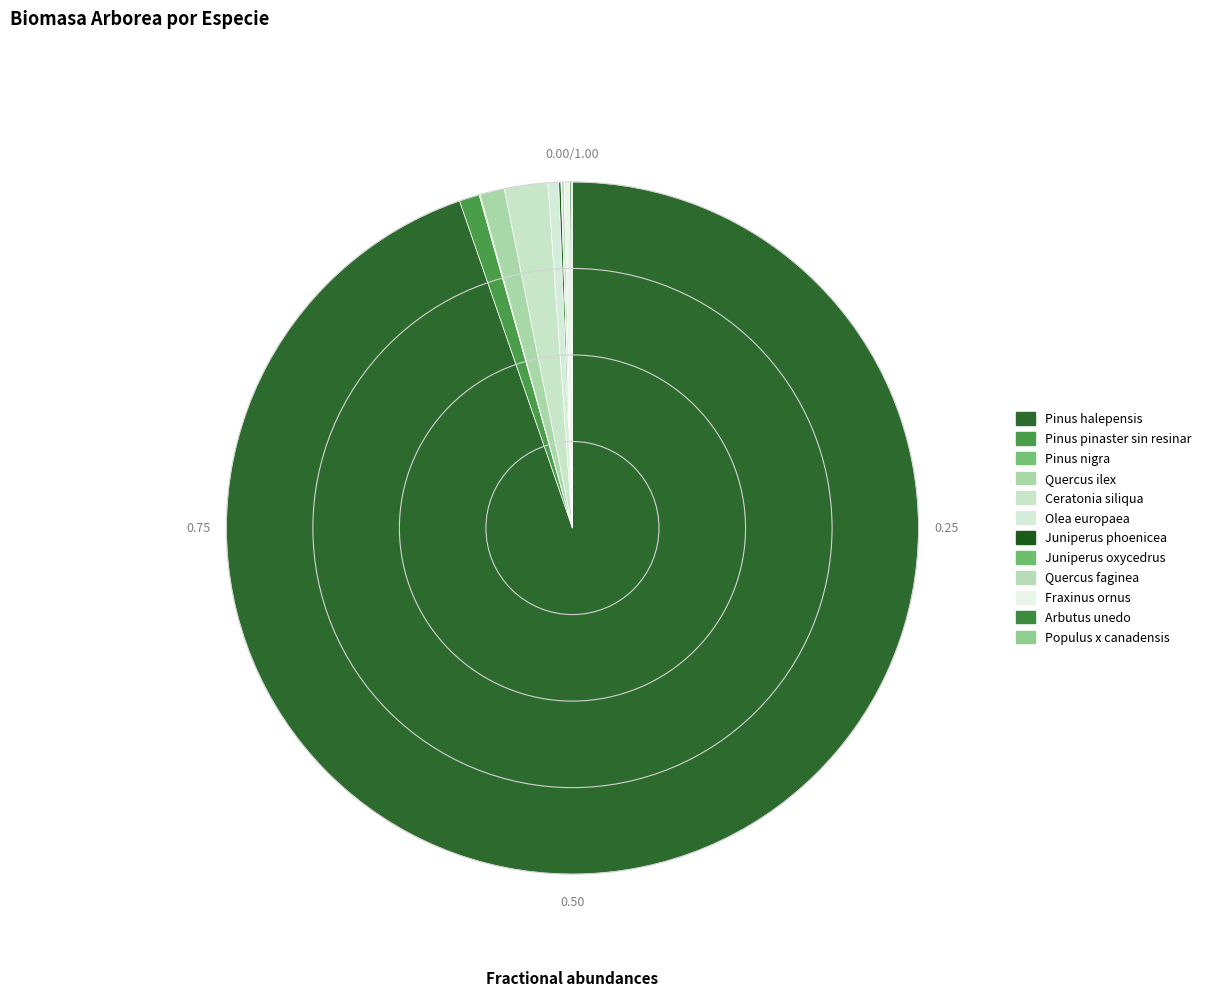

What portion of the pie excludes Quercus ilex?

98.9%